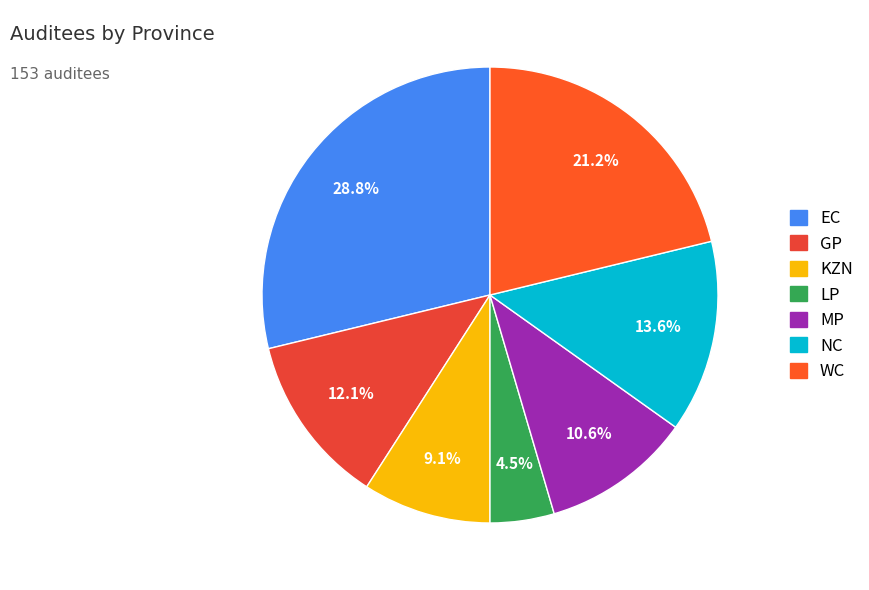

Is there any slice that represents more than half of the pie?

No